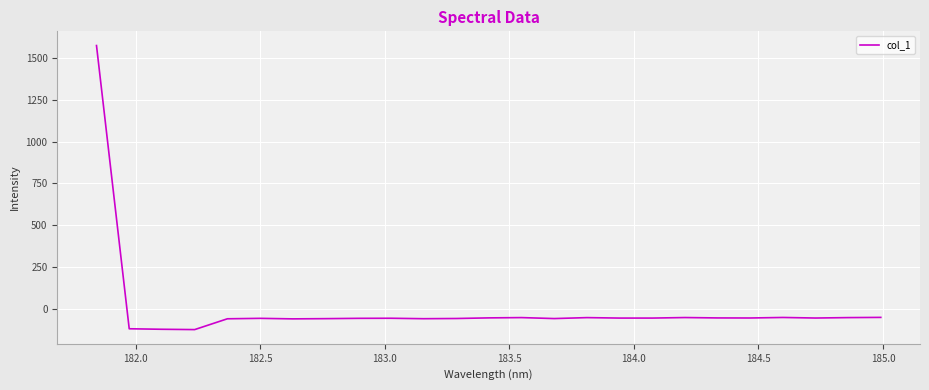

What is the difference between the maximum and minimum values?

1692.9